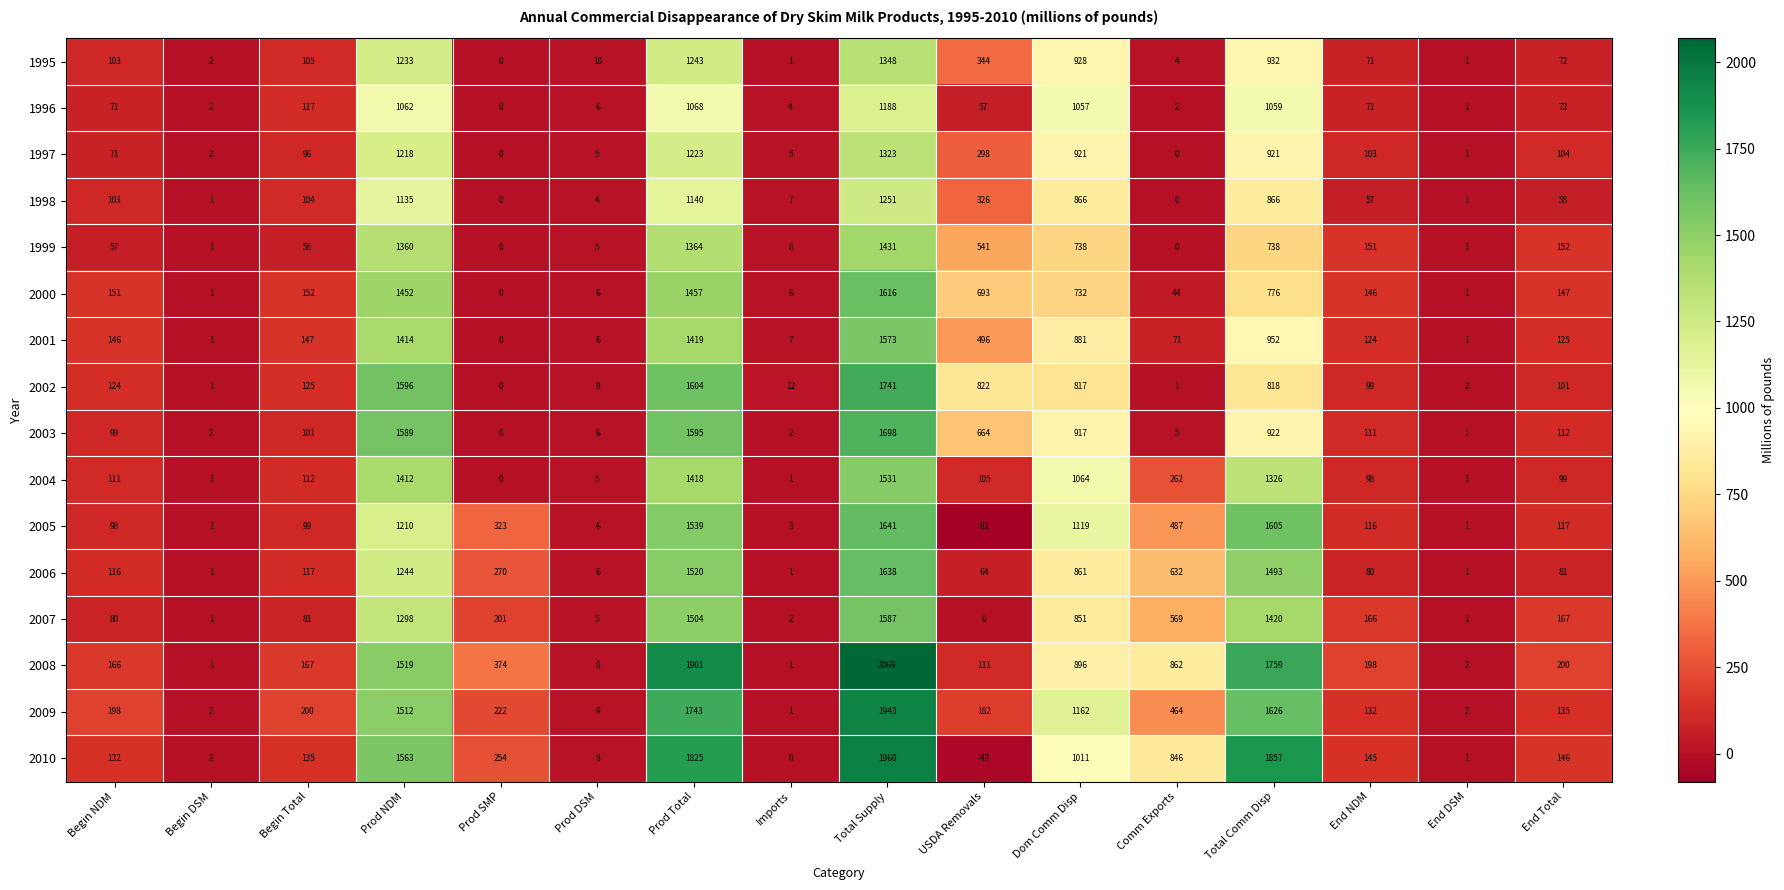

Which series has the widest spread of values?

2008